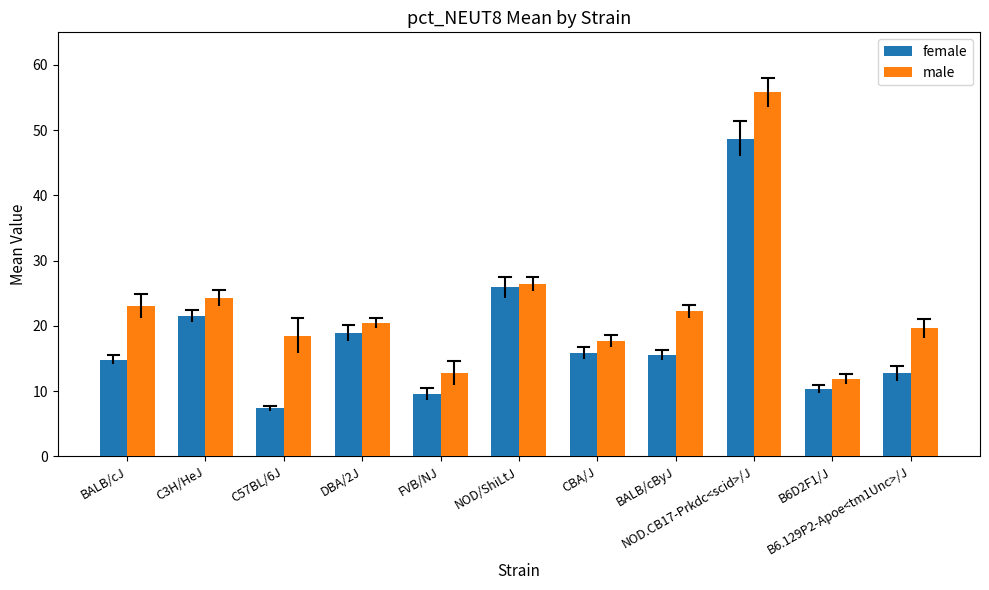

True or false: male has a value of 20.4 at DBA/2J.

True